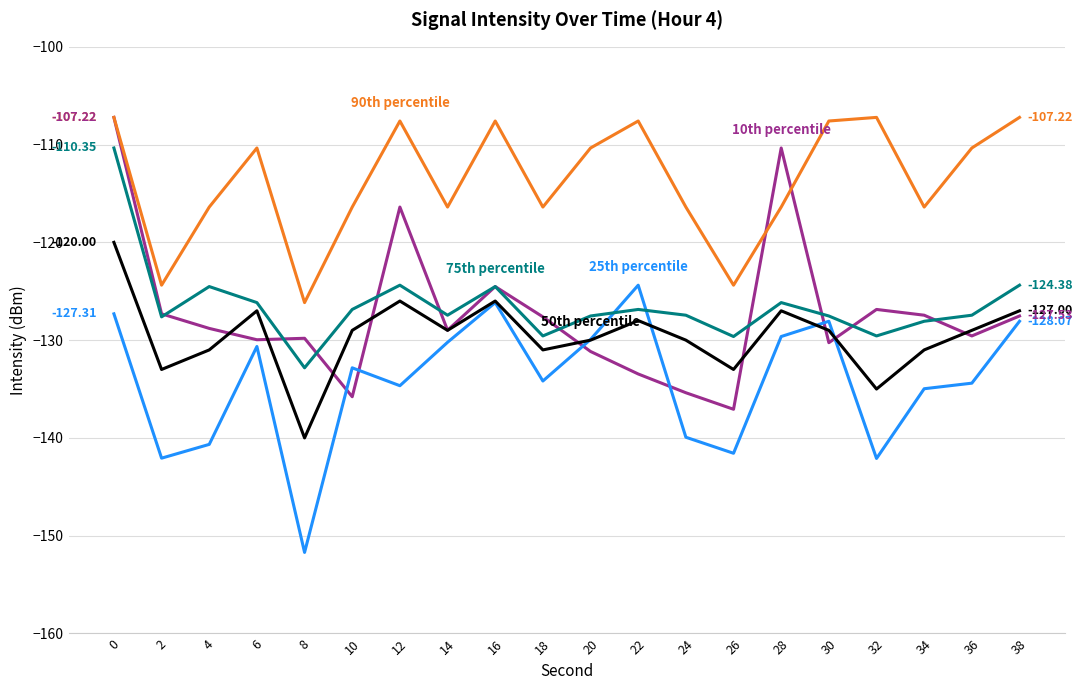

What is the total value across all series at 36?

-630.8